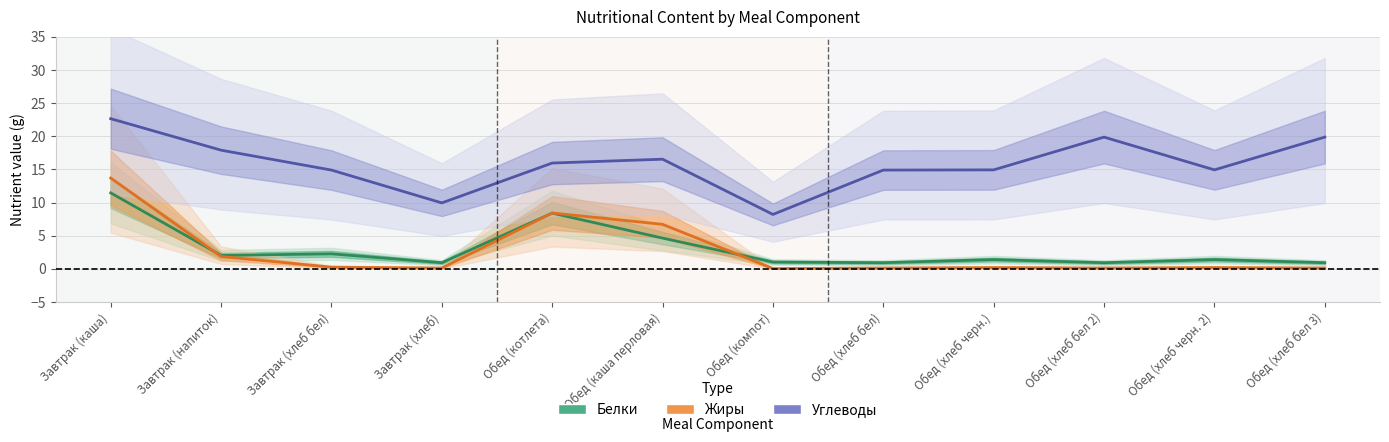

Which series changed the most between Обед (котлета) and Обед (каша перловая)?

Белки